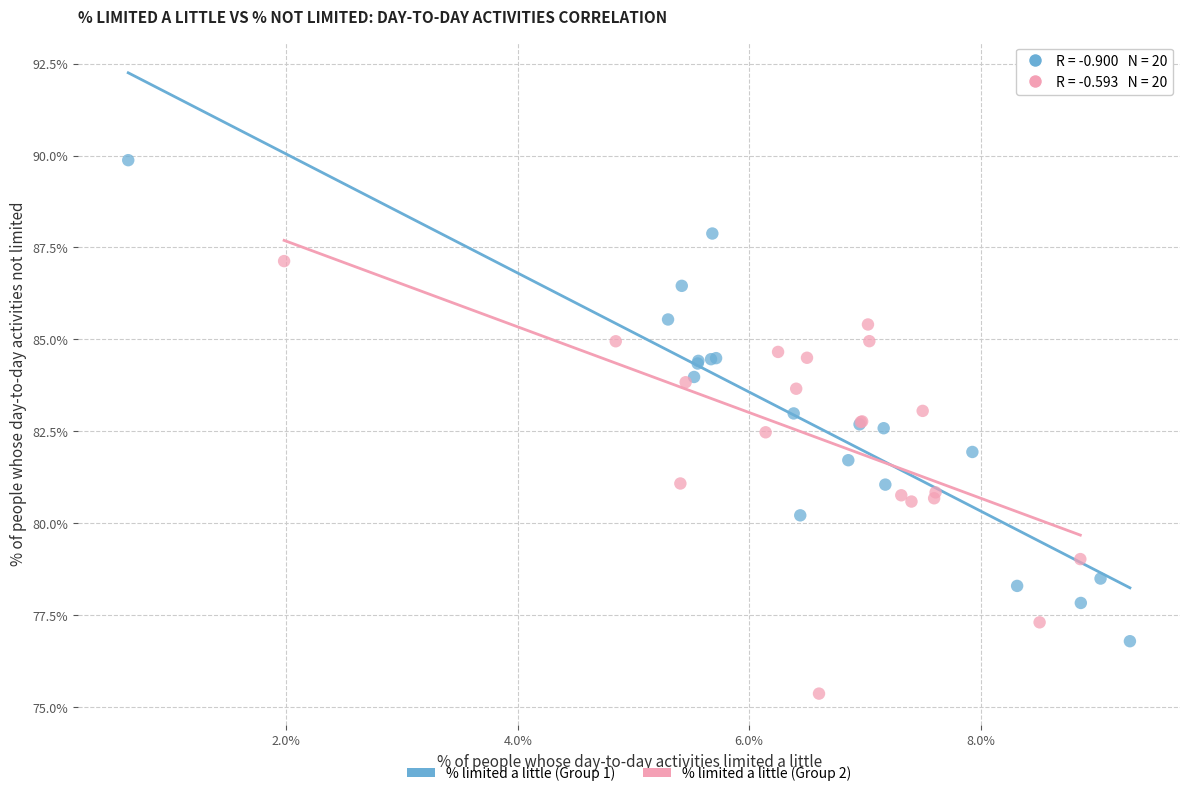

Which series reaches the minimum Y coordinate?

% limited a little (Group 2)